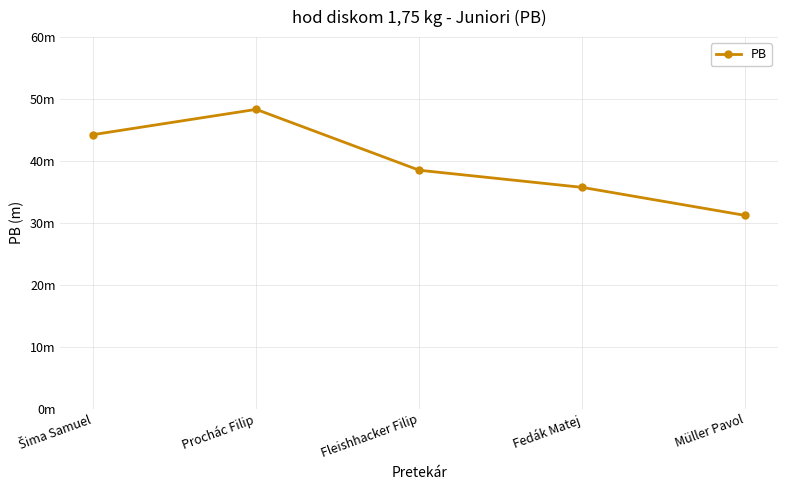

Is this an area chart (filled region under the line)?

No